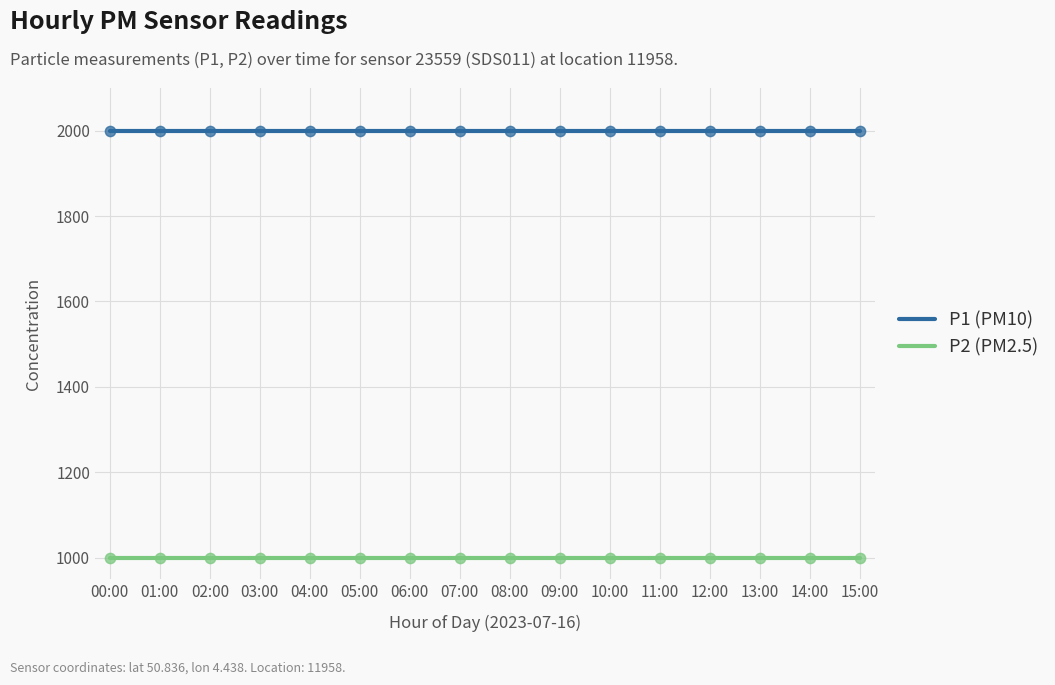

What is the total value across all series at 08:00?

2999.8